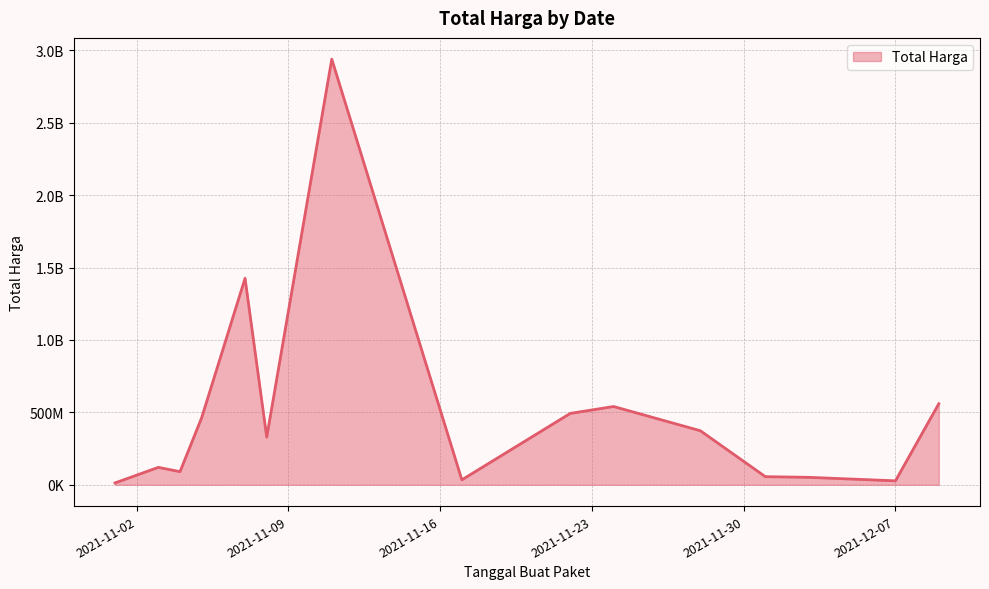

Does the chart display data point markers on the line(s)?

No